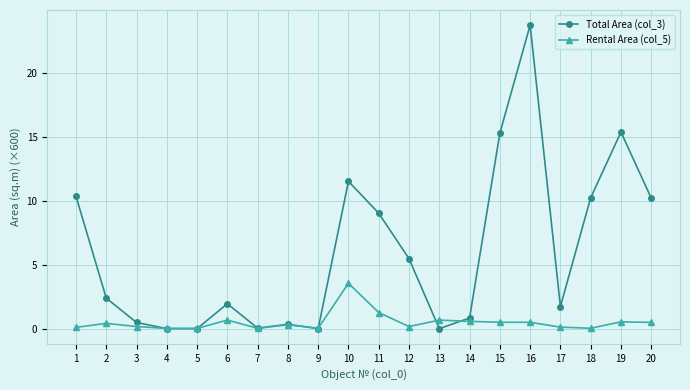

Is this an area chart (filled region under the line)?

No